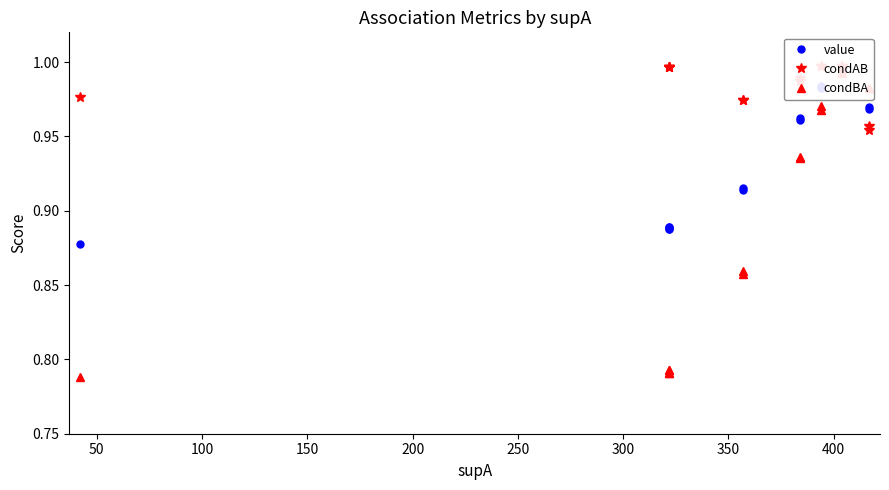

What is the highest value of the value series?

1.0